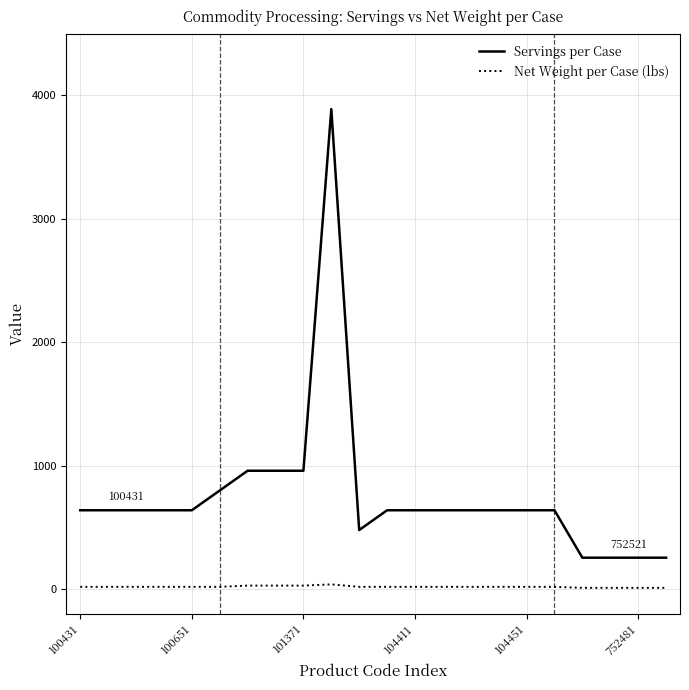

What is the maximum value for Servings per Case?

3888